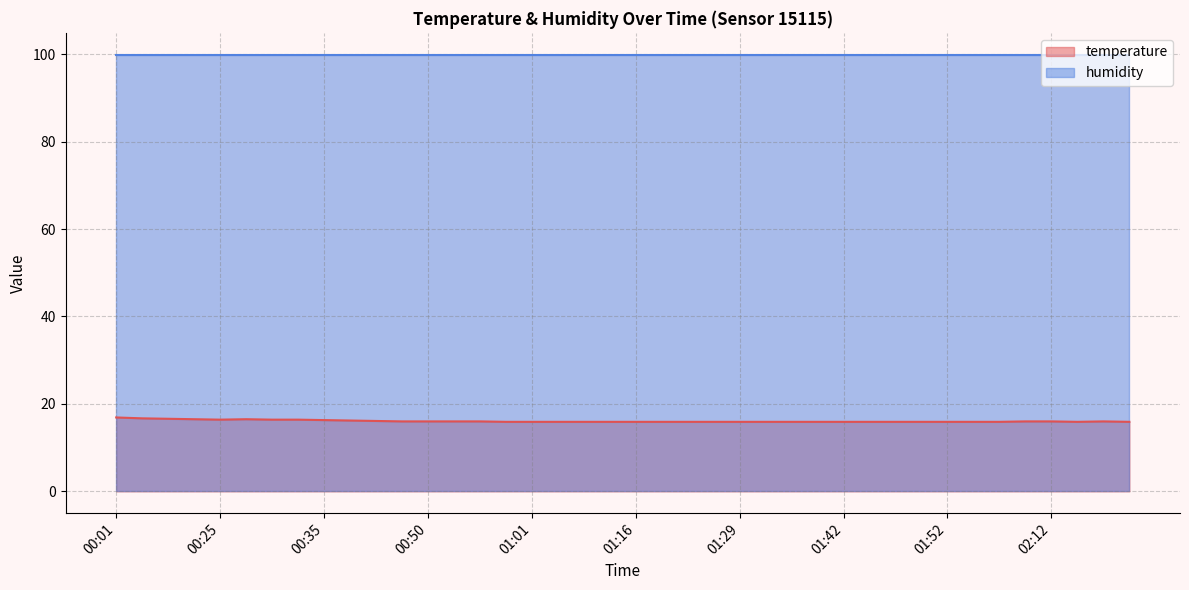

What position from the right is 00:38?

31